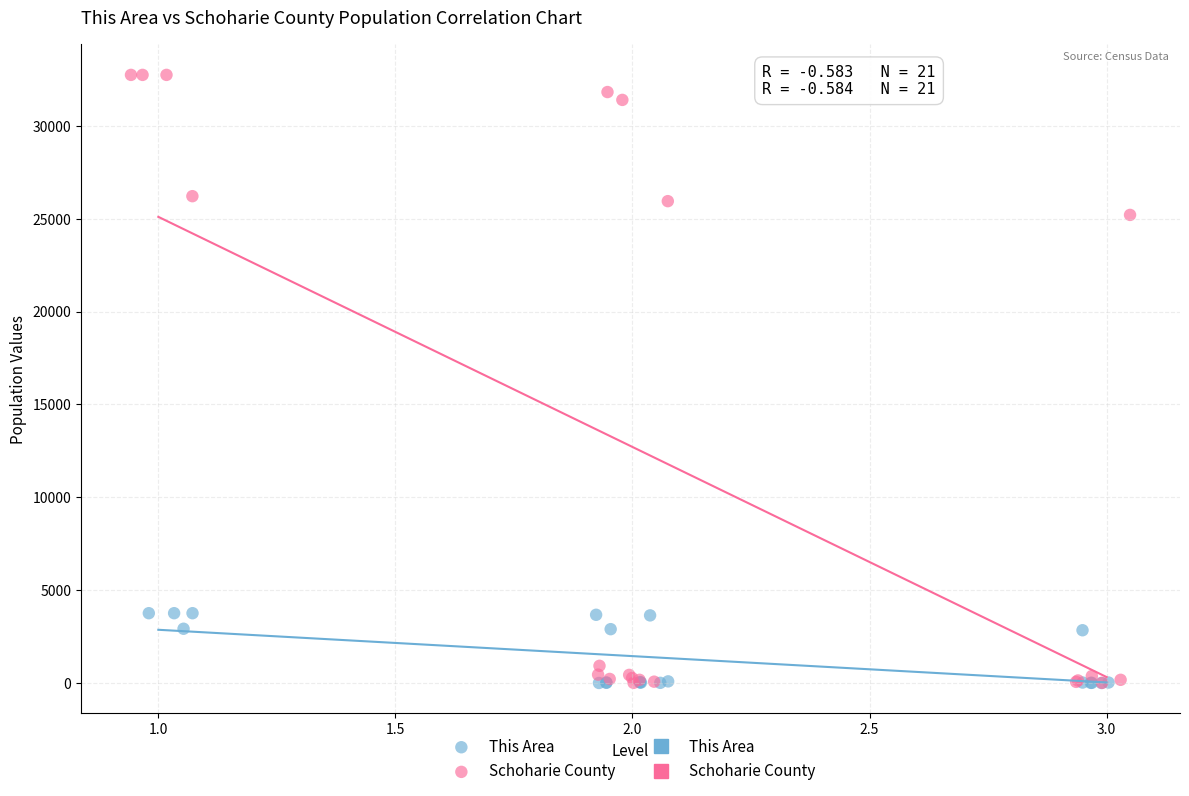

Which series reaches the maximum Y coordinate?

Schoharie County